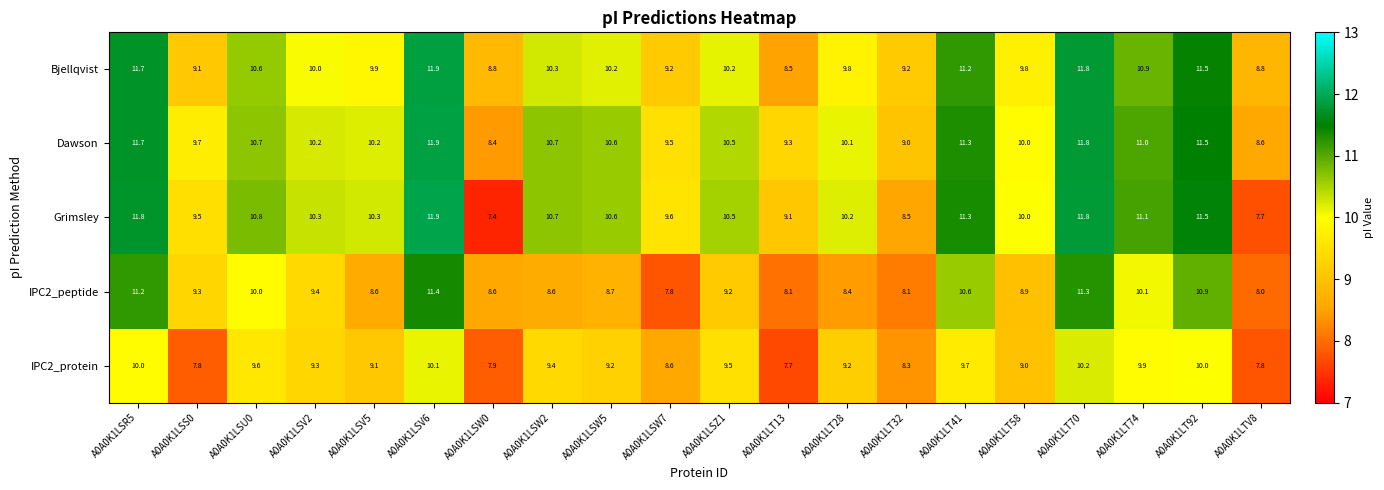

What is the maximum value shown in the chart?

11.9